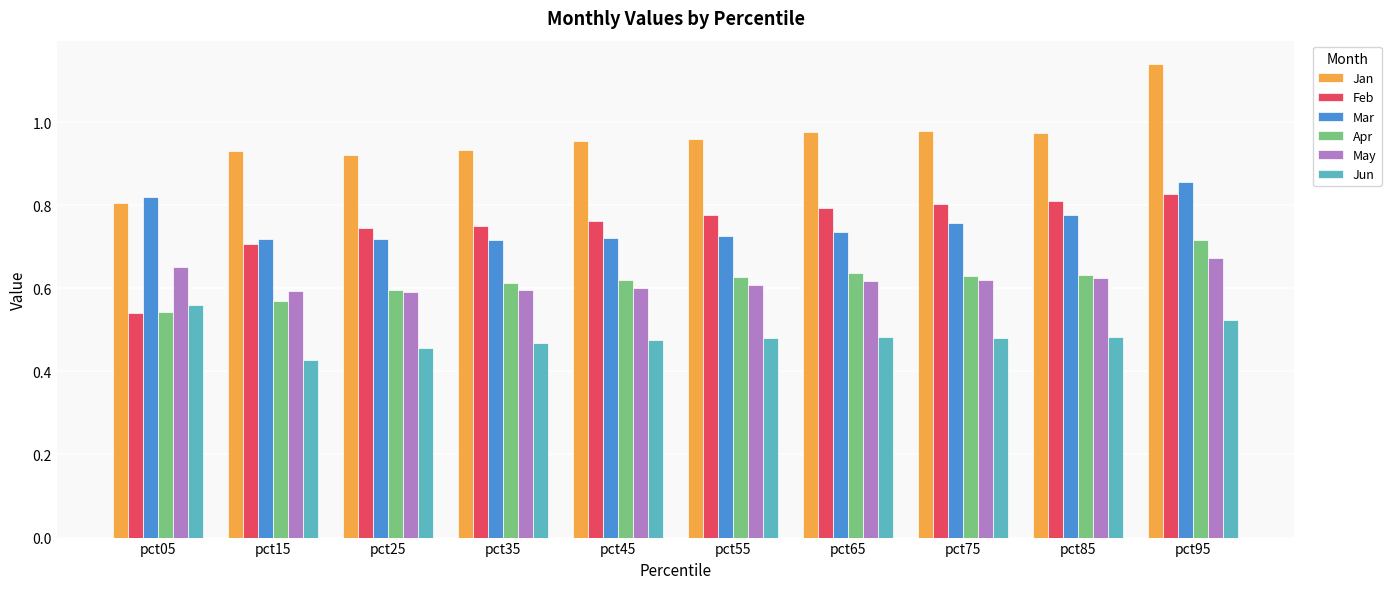

At which category is the sum across all series the highest?

pct95